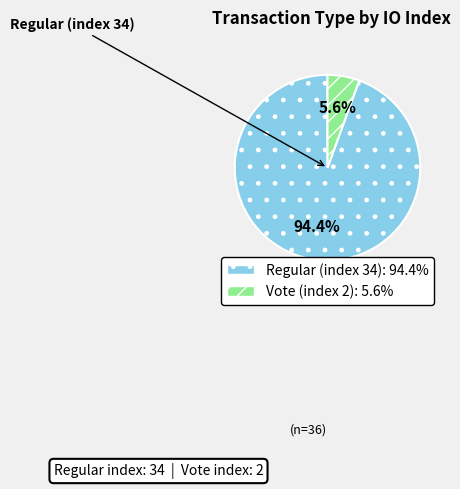

How many slices are in this pie chart?

2